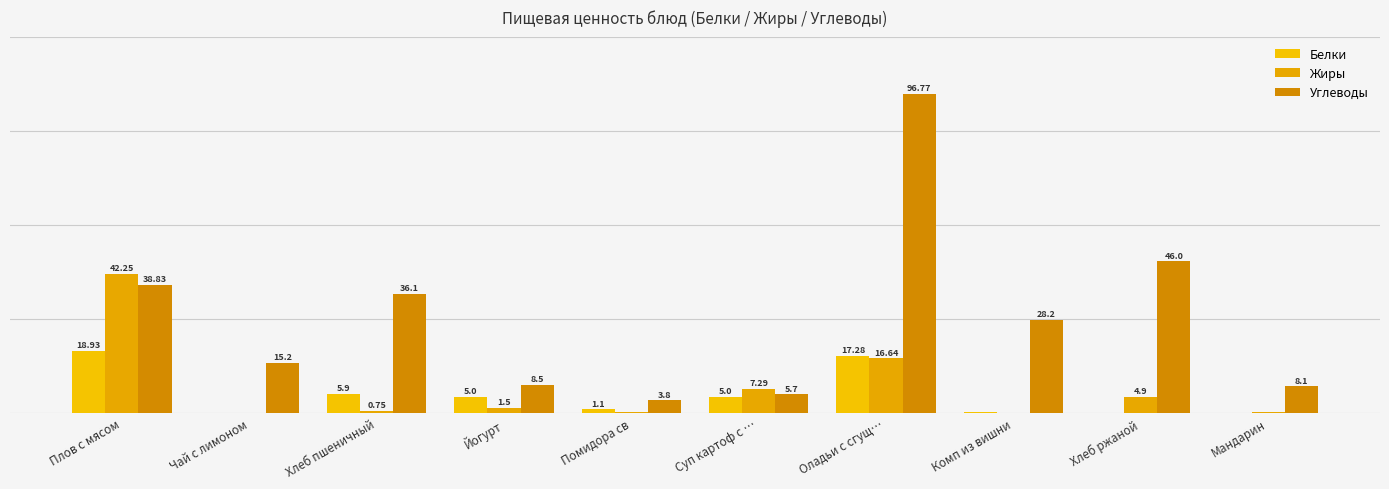

True or false: Углеводы has a value of 3.8 at Помидора св.

True